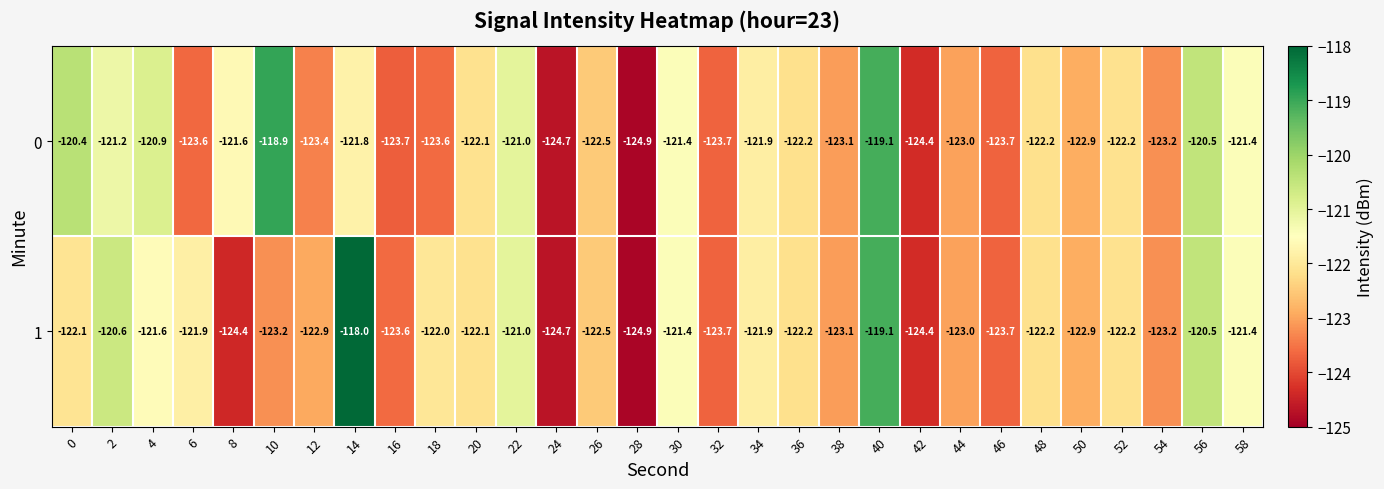

Which series has the largest range (max minus min)?

1